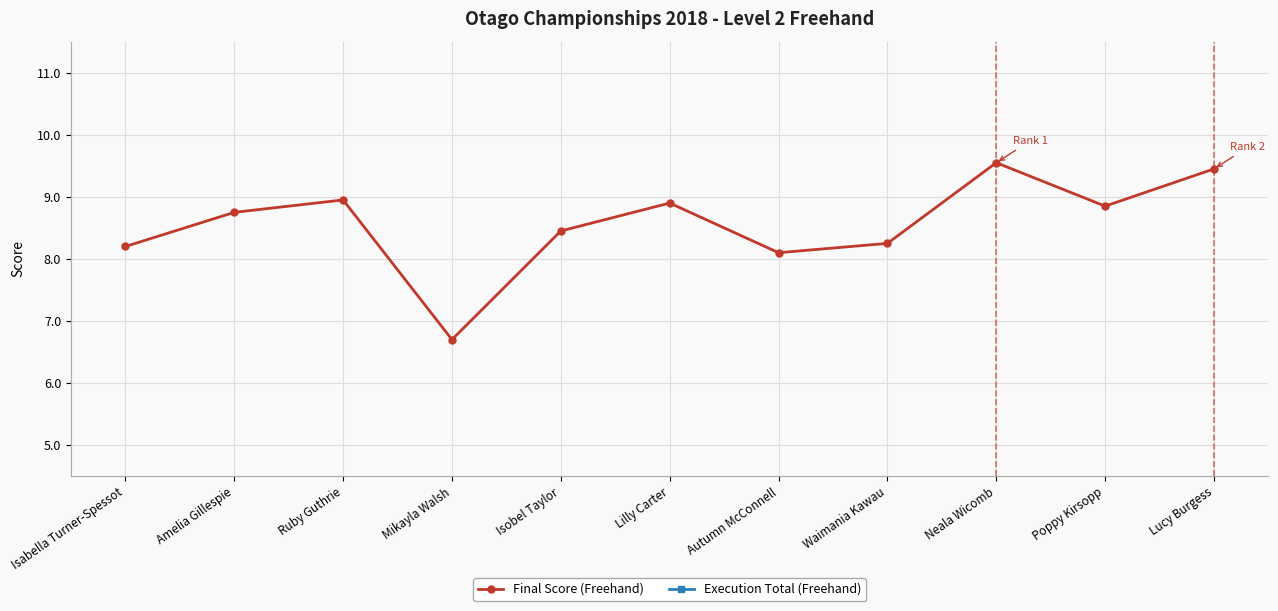

Reading left to right, transcribe all the data shown in this chart.

Final Score (Freehand): 8.2	8.8	8.9	6.7	8.4	8.9	8.1	8.2	9.6	8.8	9.5
Execution Total (Freehand): 3.0	3.0	2.8	3.7	2.8	2.8	2.5	2.3	1.8	2.2	1.9